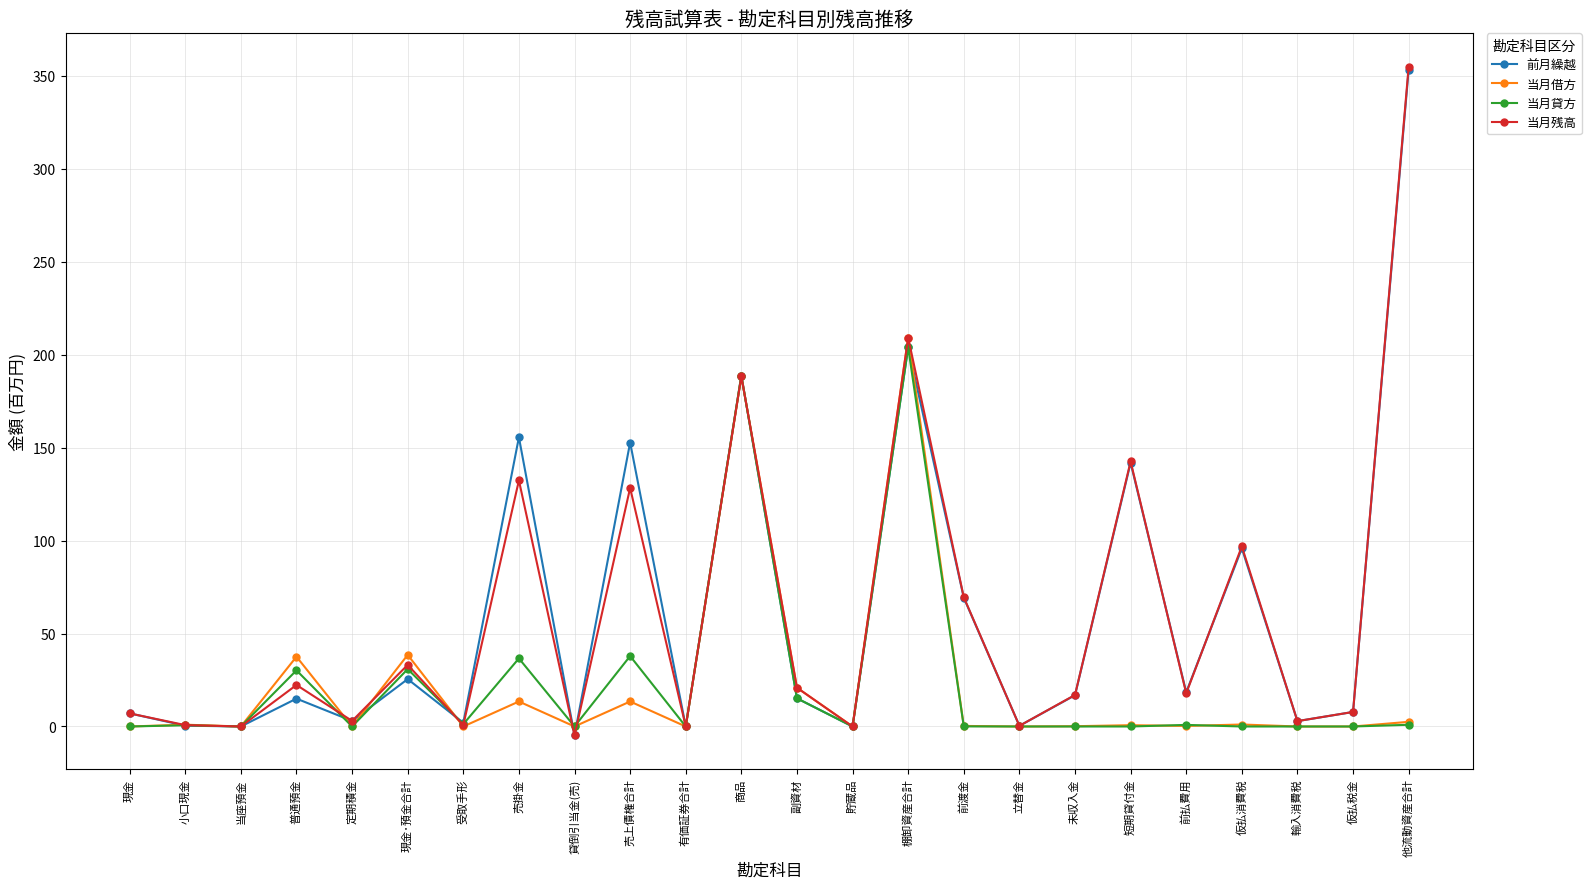

What is the label of the 11th point from the left?

有価証券合計